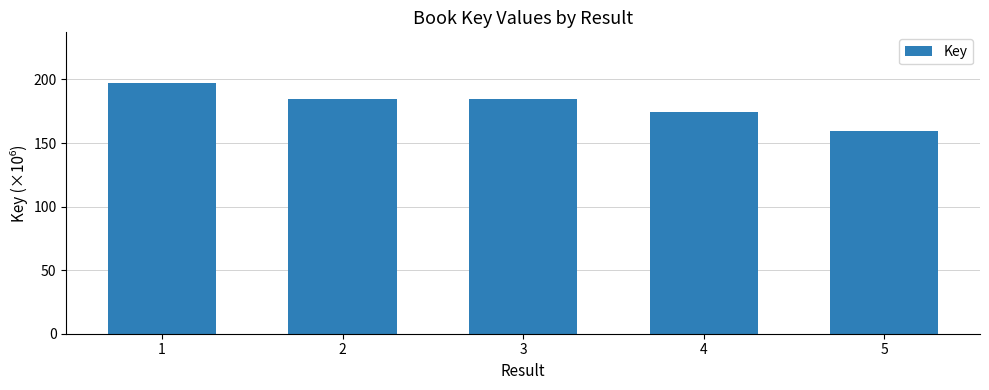

Which label corresponds to the smallest value in the chart?

5